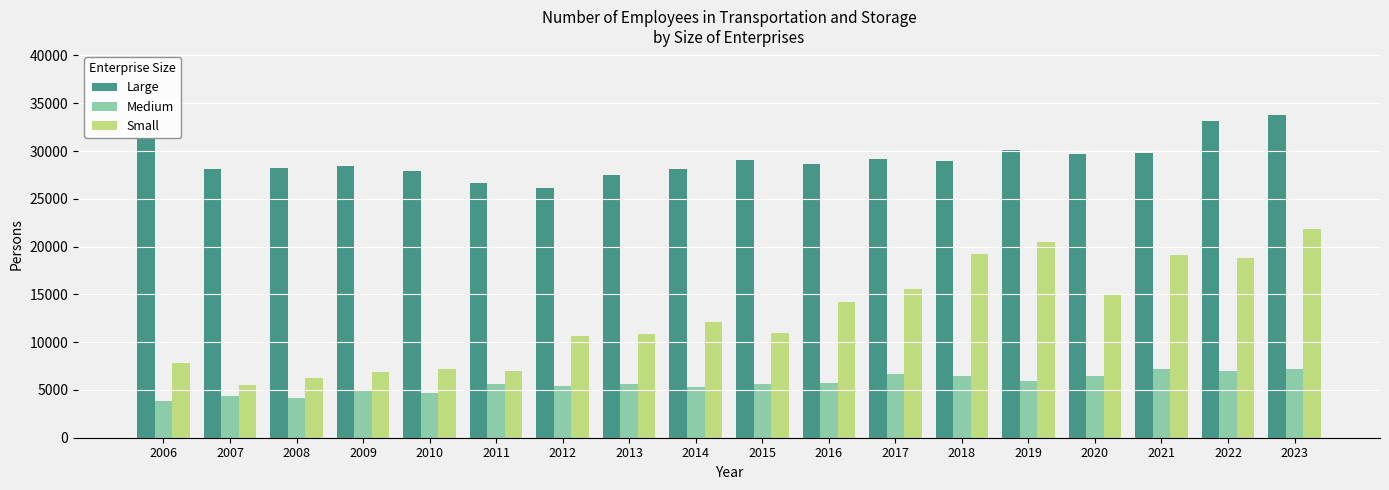

How many categories are shown in the chart?

18